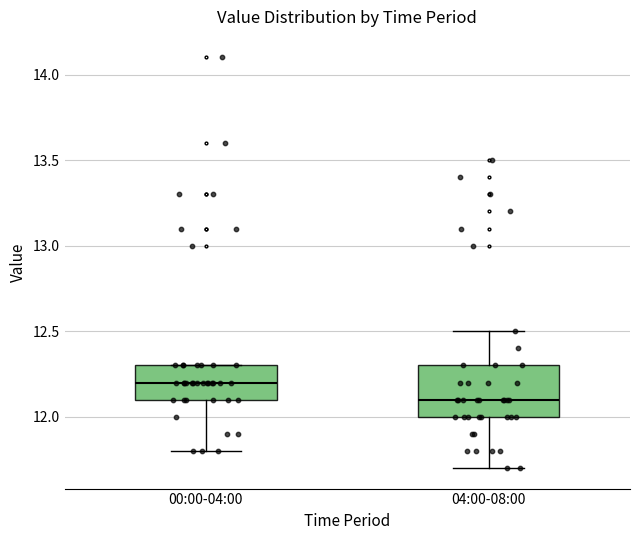

Reading left to right, read every box against the y-axis: the position of its median line, the range the box covers, and the ends of its whiskers. The values are not printed on the chart, so give them approximately, as read against the axis.

00:00-04:00: median 12.2, box 12.1 to 12.3, whiskers 11.8 to 12.3
04:00-08:00: median 12.1, box 12.0 to 12.3, whiskers 11.7 to 12.5